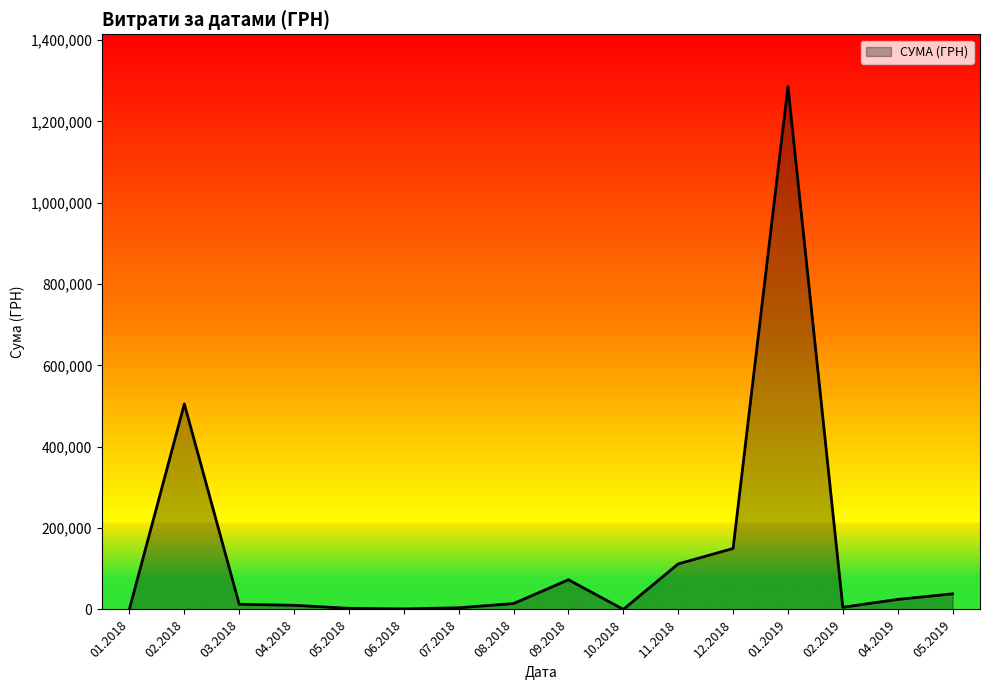

What is the maximum value shown in the chart?

1285754.9